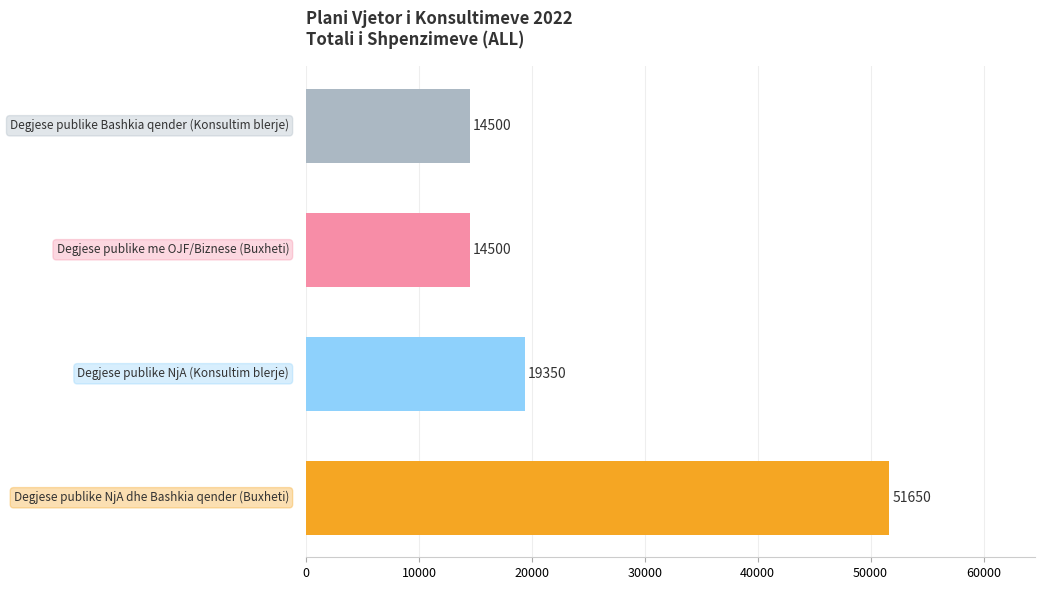

Are the bars grouped side by side (vs. stacked)?

No